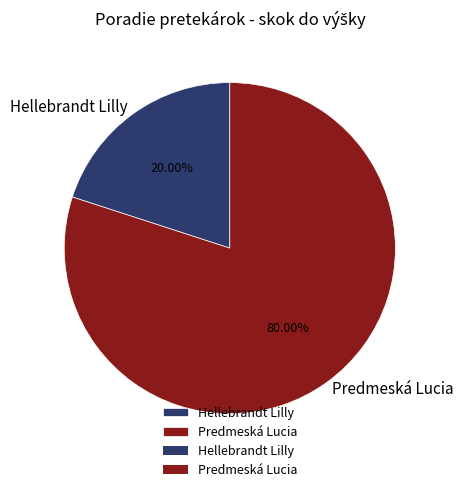

Which slice is the smallest?

Hellebrandt Lilly